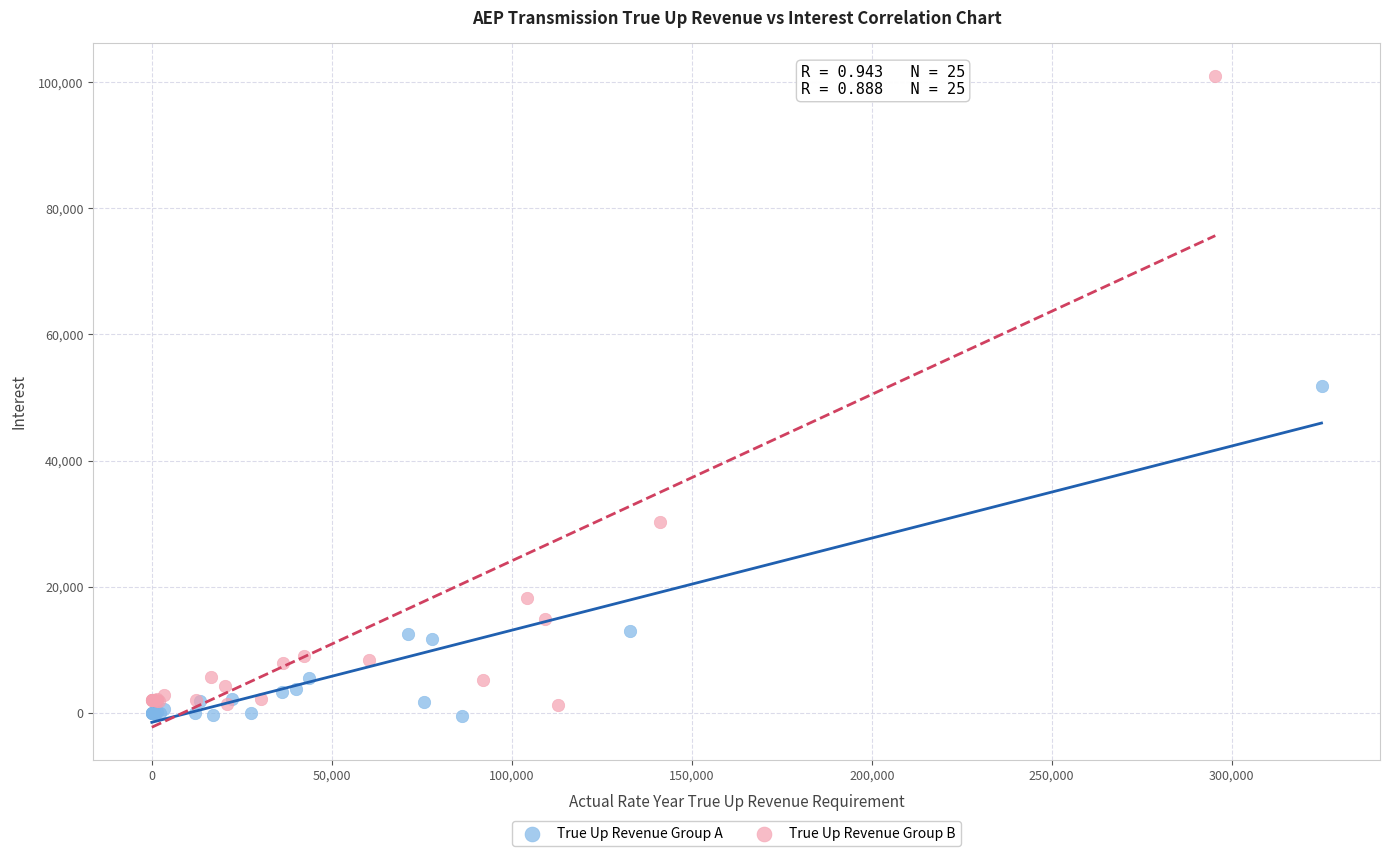

Which series has the largest Y range (max minus min)?

True Up Revenue Group B